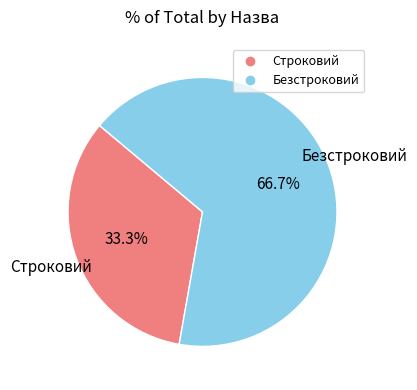

What is the largest slice in the pie chart?

Безстроковий